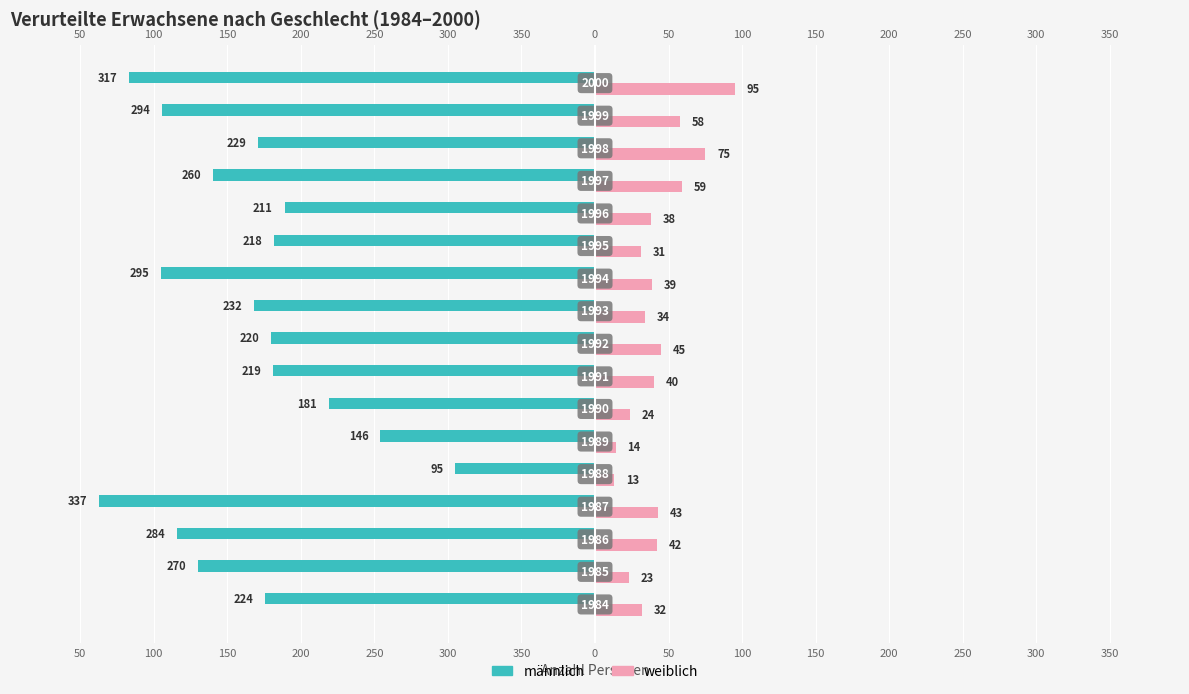

The value of männlich at 250 is -362. True or false?

False